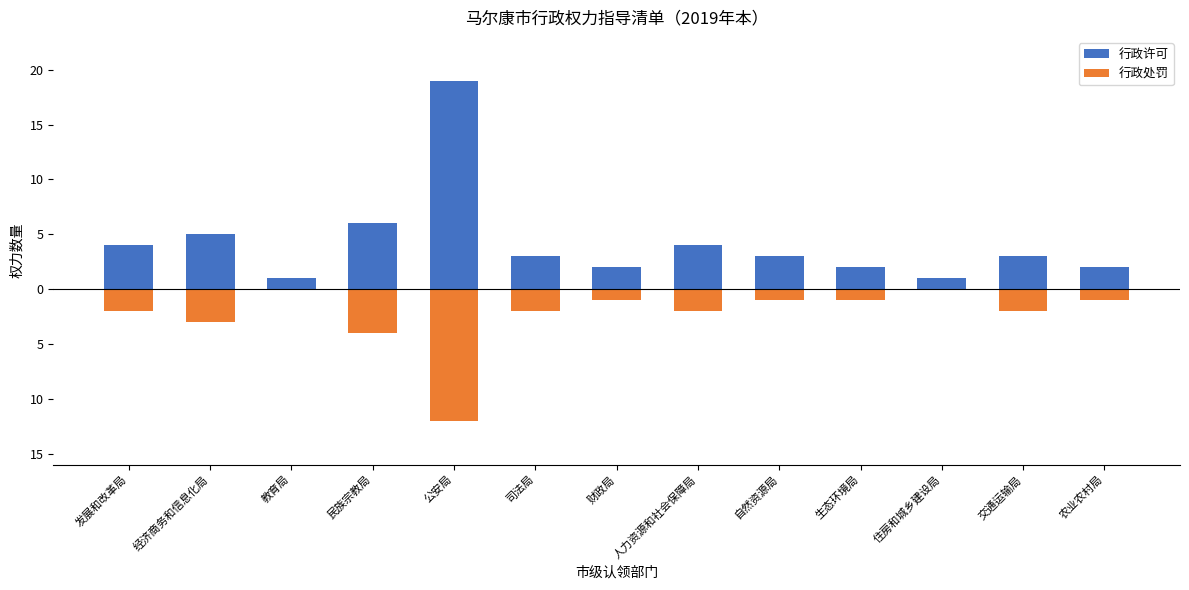

At how many categories does at least one series exceed 13?

1